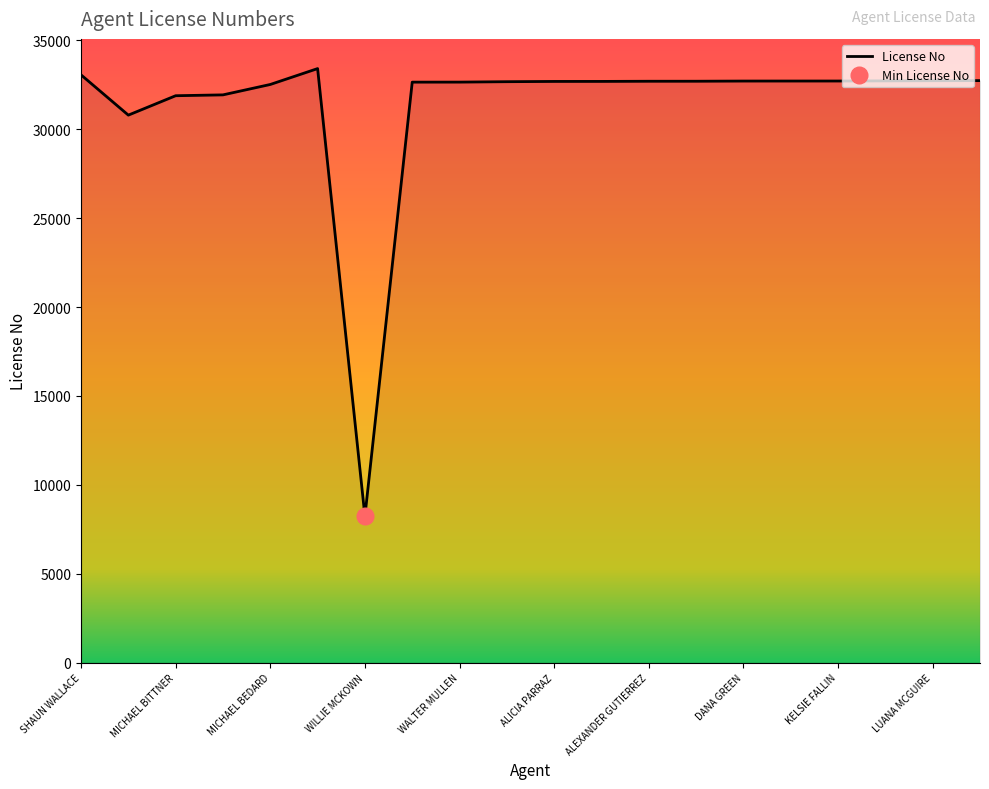

The License No series shows 32712 at KELSIE FALLIN. True or false?

True